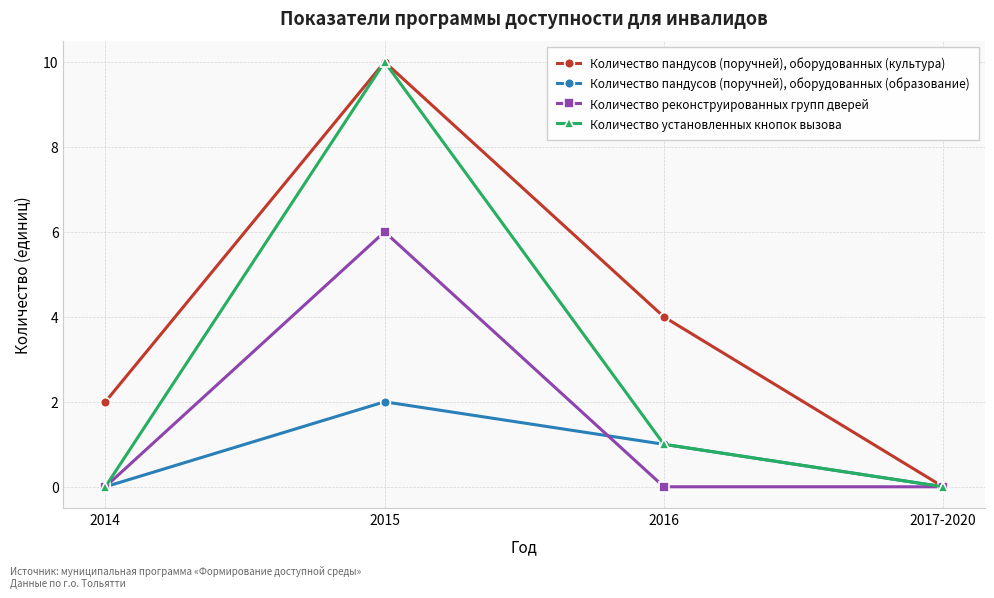

What is the label of the 3rd point from the left?

2016